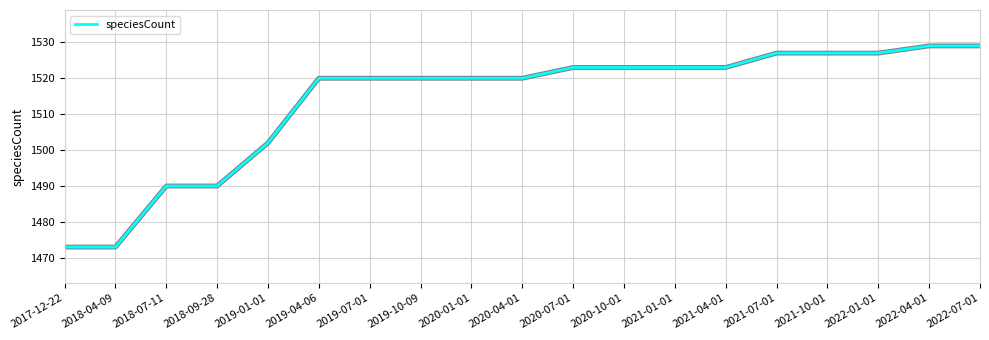

What is the sum of the values at 2019-01-01 and 2017-12-22?

2975